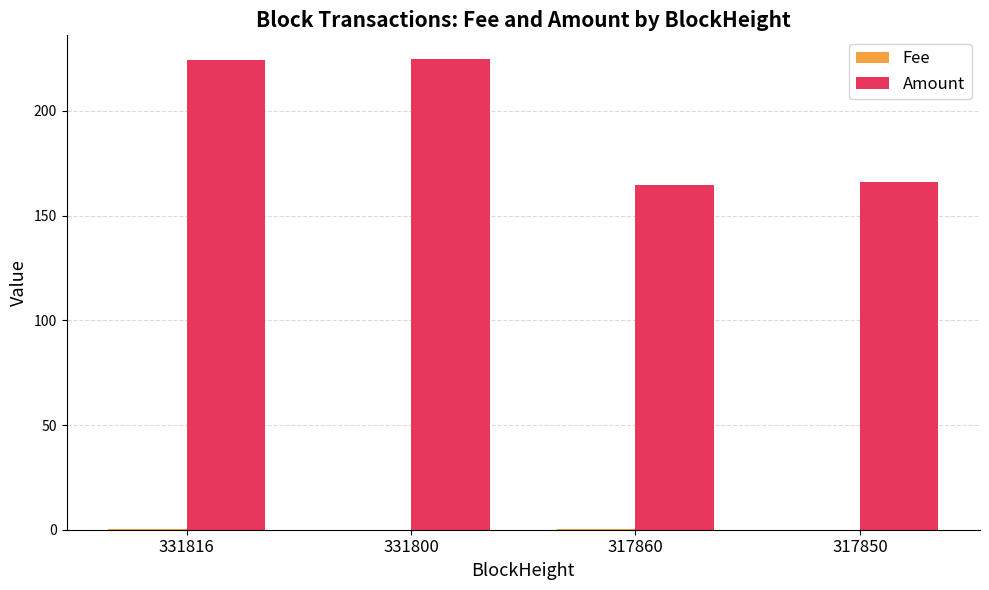

How many values in the Amount series exceed 224?

2